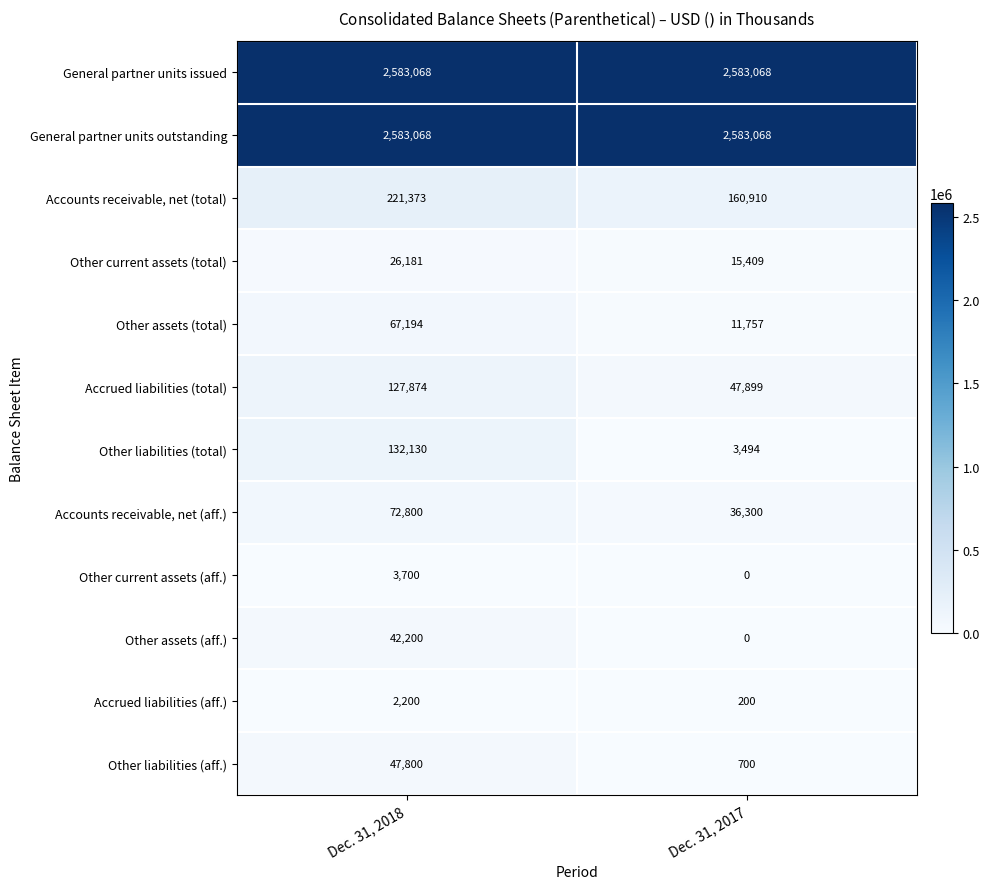

What is the highest value of the Other assets (aff.) series?

42200